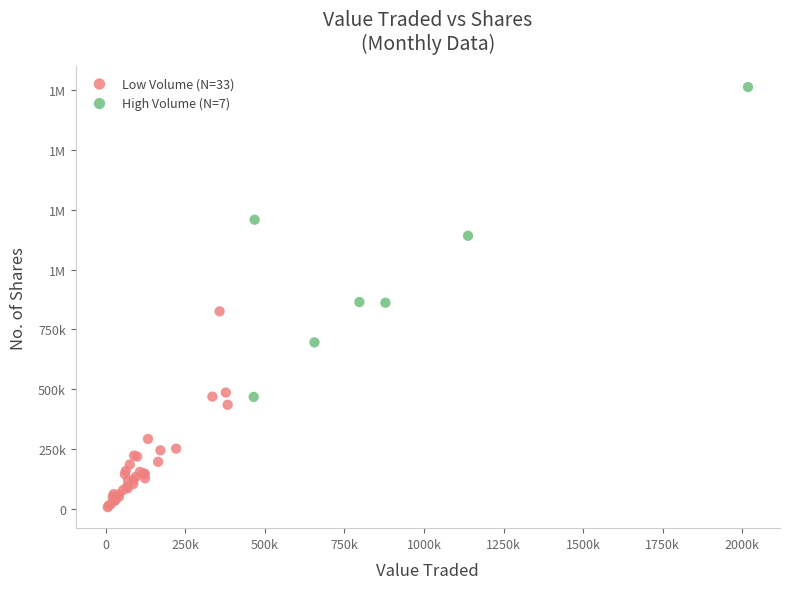

What are all the series names shown in the legend?

Low Volume (N=33), High Volume (N=7)